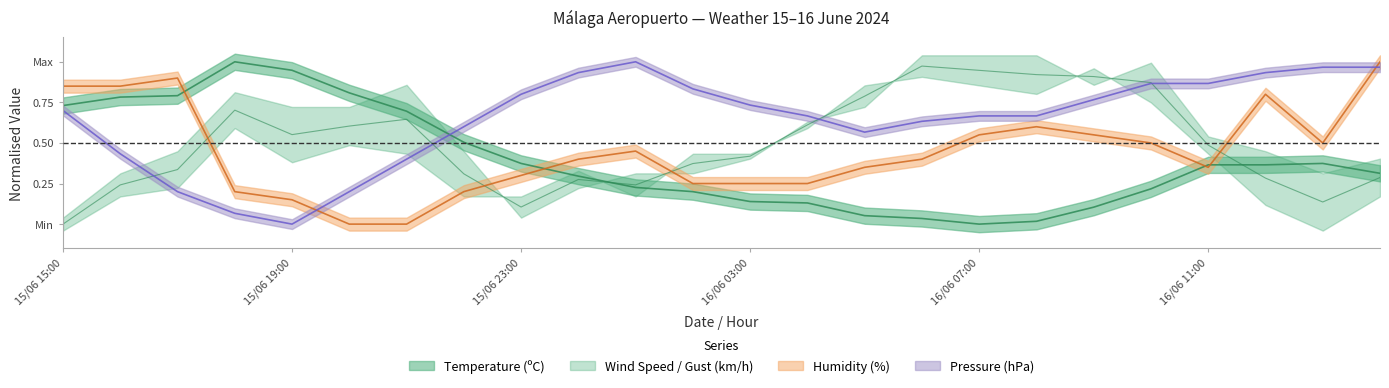

At how many categories does at least one series exceed 0?

24